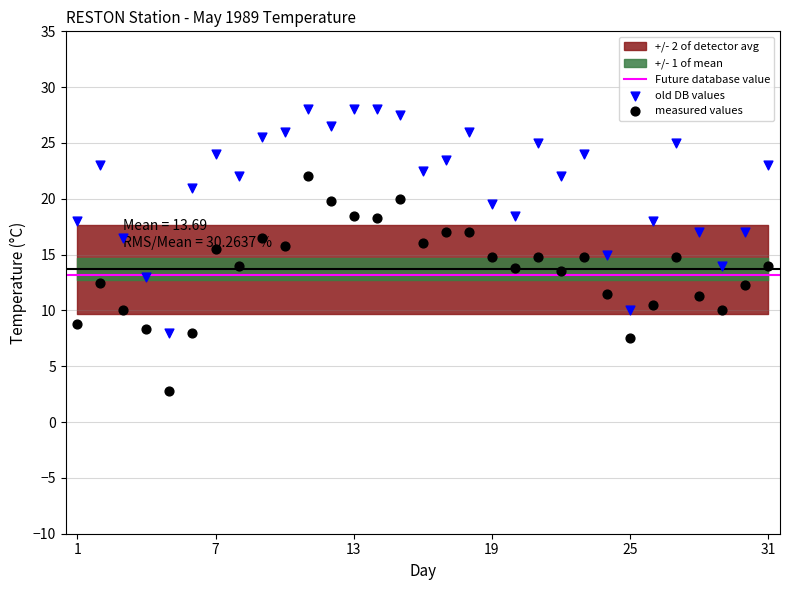

Which series contains the highest Y value?

old DB values